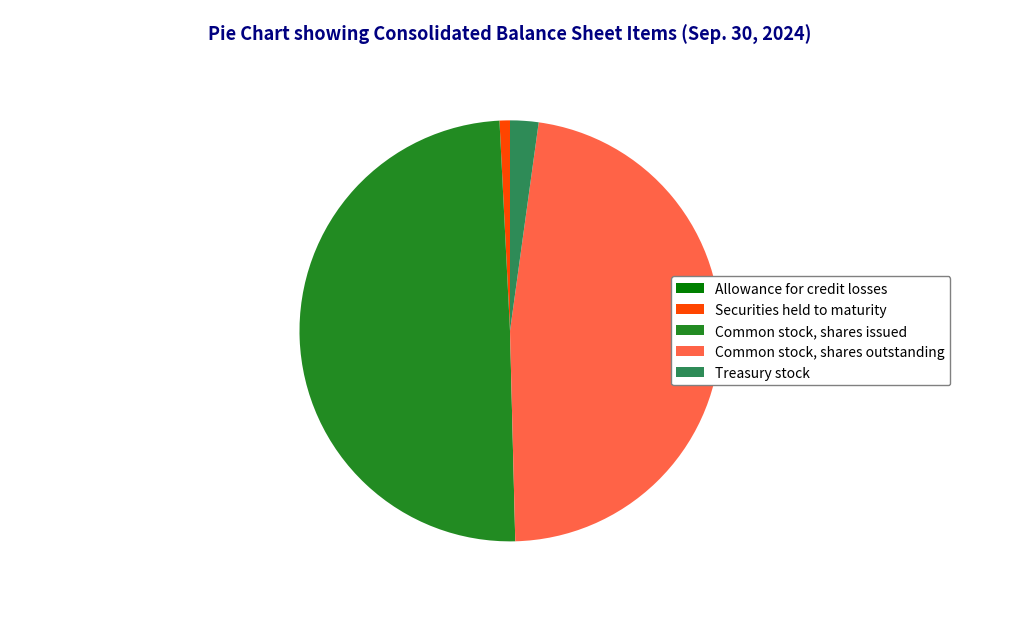

Do Treasury stock and Common stock, shares issued together represent more than half of the pie?

Yes